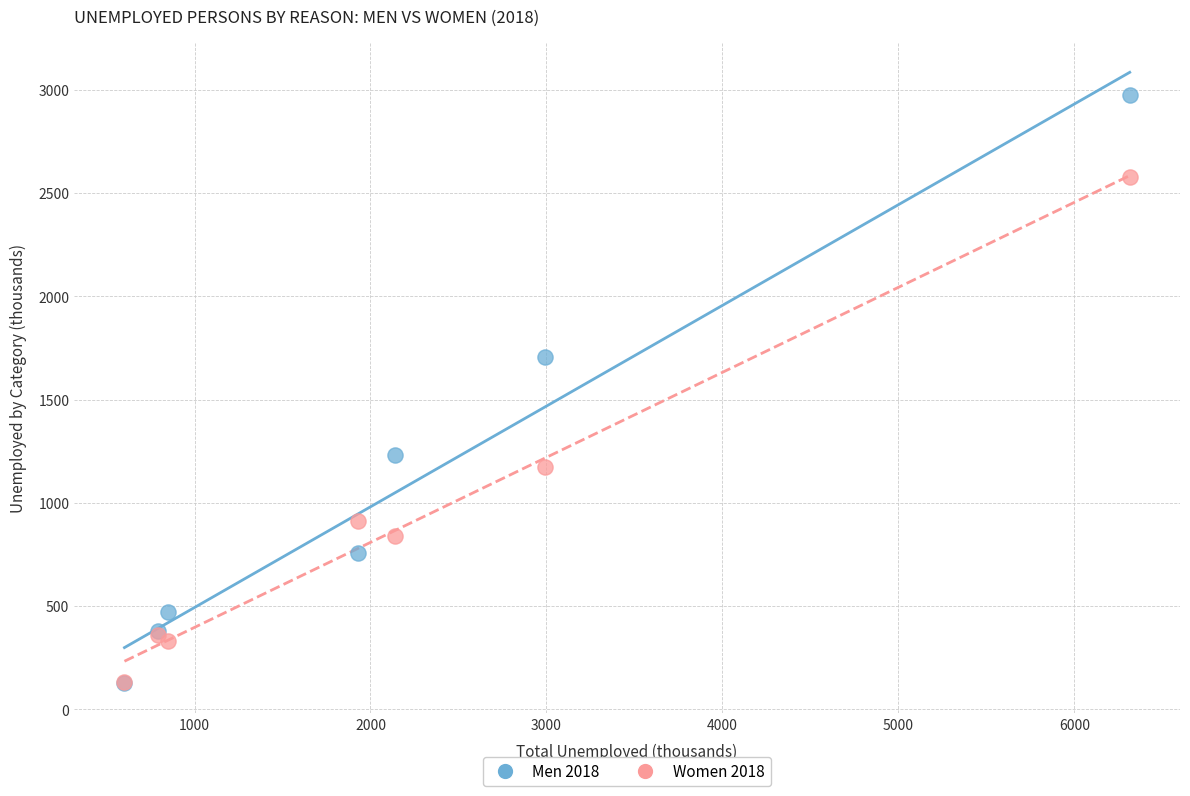

In the Men 2018 series, what Y value is closest to 1553?

1706